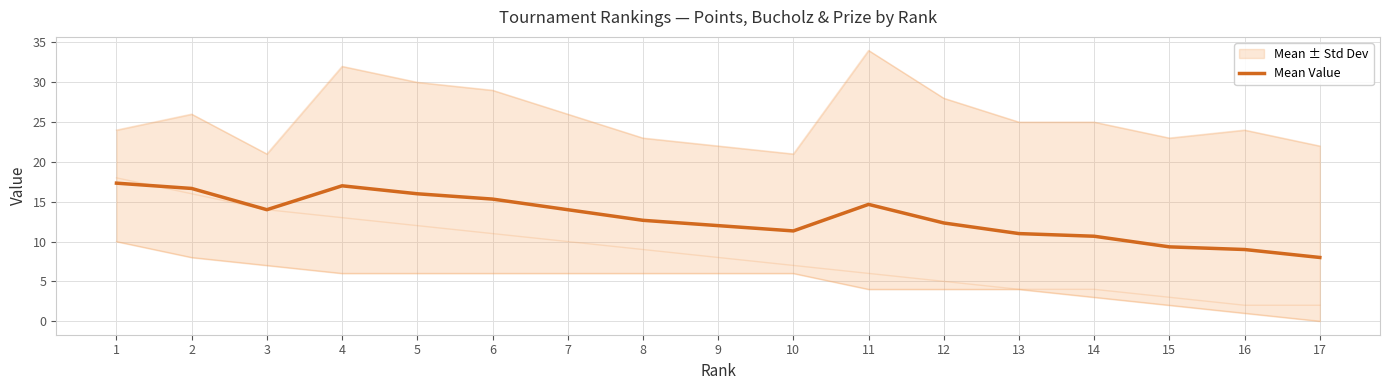

Which has a higher value, 1 or 3?

1